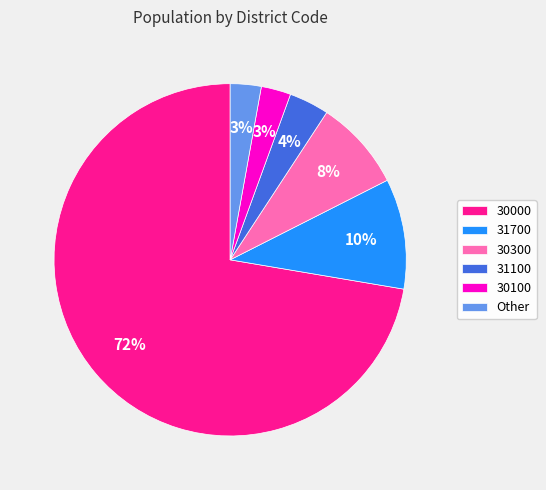

True or false: 30000 accounts for 72% of the total.

True